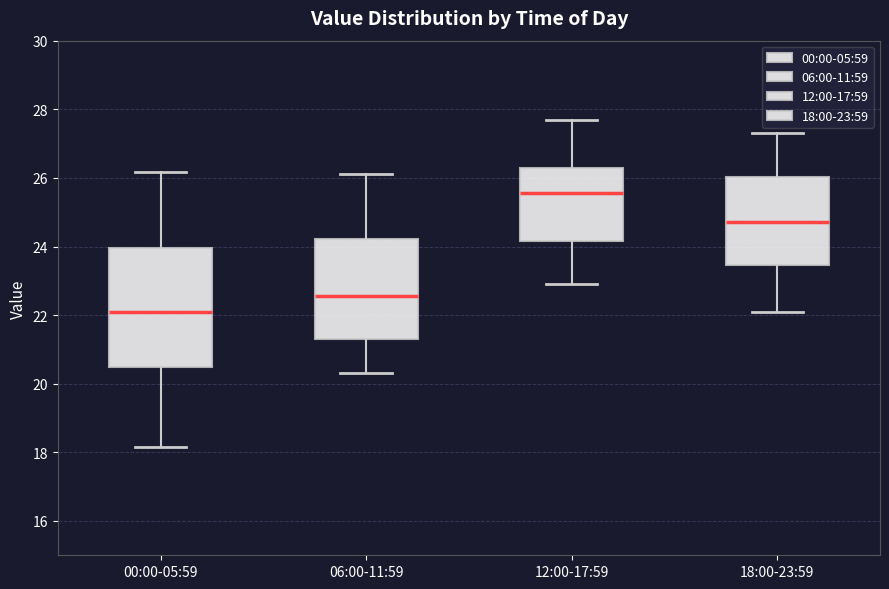

Reading left to right, read every box against the y-axis: the position of its median line, the range the box covers, and the ends of its whiskers. The values are not printed on the chart, so give them approximately, as read against the axis.

00:00-05:59: median 22.2, box 20.4 to 24.0, whiskers 18.2 to 26.2
06:00-11:59: median 22.6, box 21.4 to 24.2, whiskers 20.4 to 26.2
12:00-17:59: median 25.6, box 24.2 to 26.4, whiskers 23.0 to 27.8
18:00-23:59: median 24.8, box 23.4 to 26.0, whiskers 22.2 to 27.4